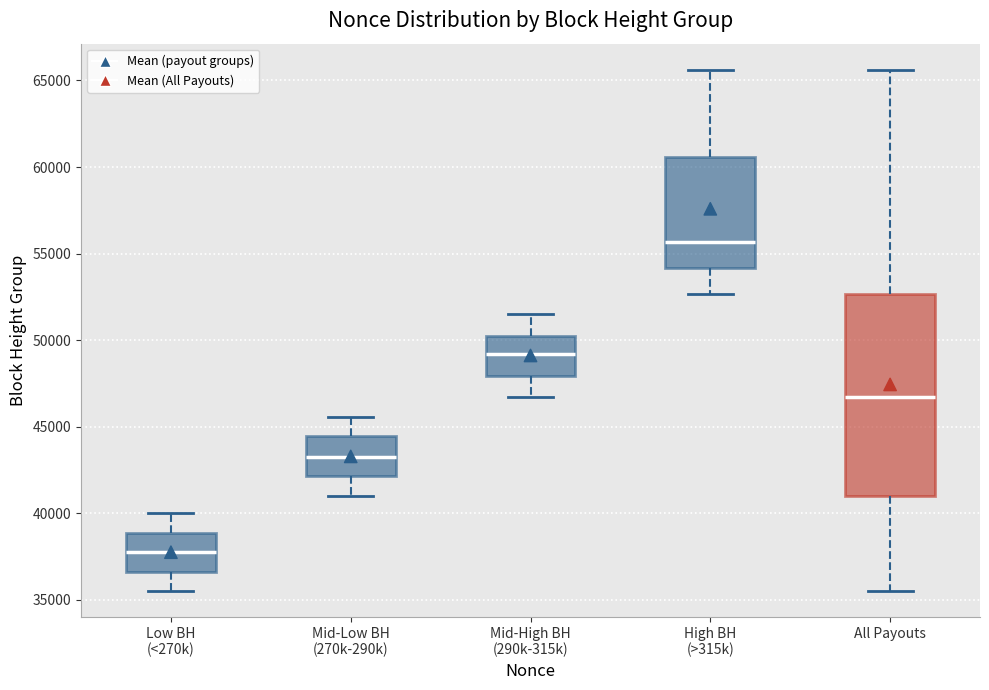

Reading left to right, transcribe this box plot: for each box, give where its median line is, the range the box spans, and where its two whiskers end, as read against the y-axis. The values are not printed on the chart, so give them approximately, as read against the axis.

Low BH (<270k): median 38000, box 36500 to 39000, whiskers 35500 to 40000
Mid-Low BH (270k-290k): median 43500, box 42000 to 44500, whiskers 41000 to 45500
Mid-High BH (290k-315k): median 49000, box 48000 to 50500, whiskers 46500 to 51500
High BH (>315k): median 55500, box 54000 to 60500, whiskers 52500 to 65500
All Payouts: median 46500, box 41000 to 52500, whiskers 35500 to 65500